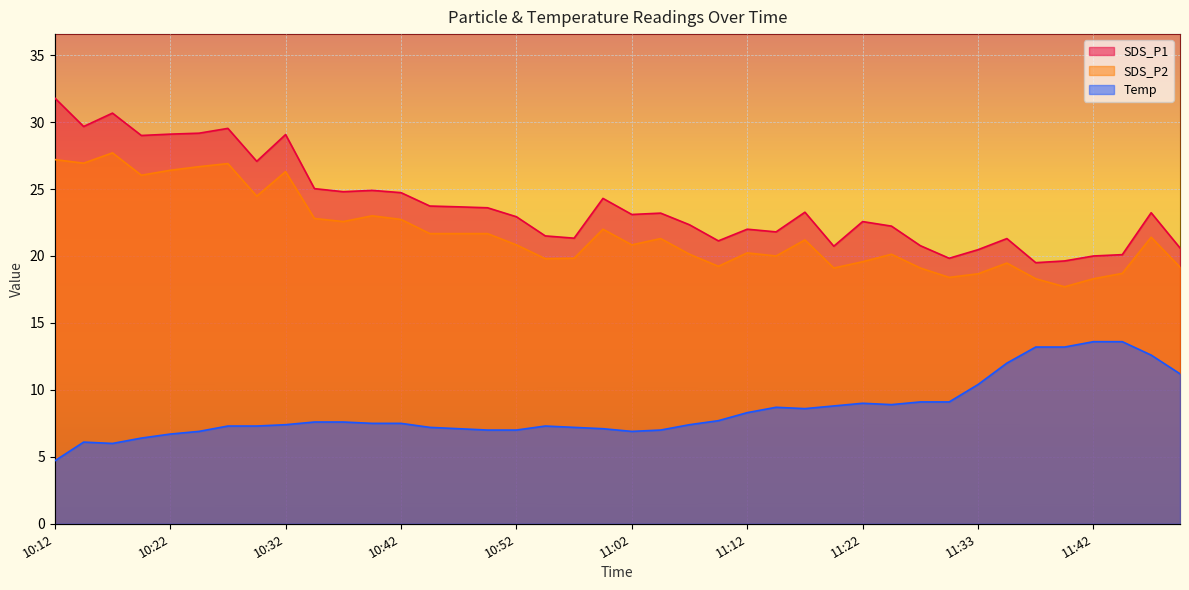

True or false: SDS_P2 and Temp cross at least once.

False